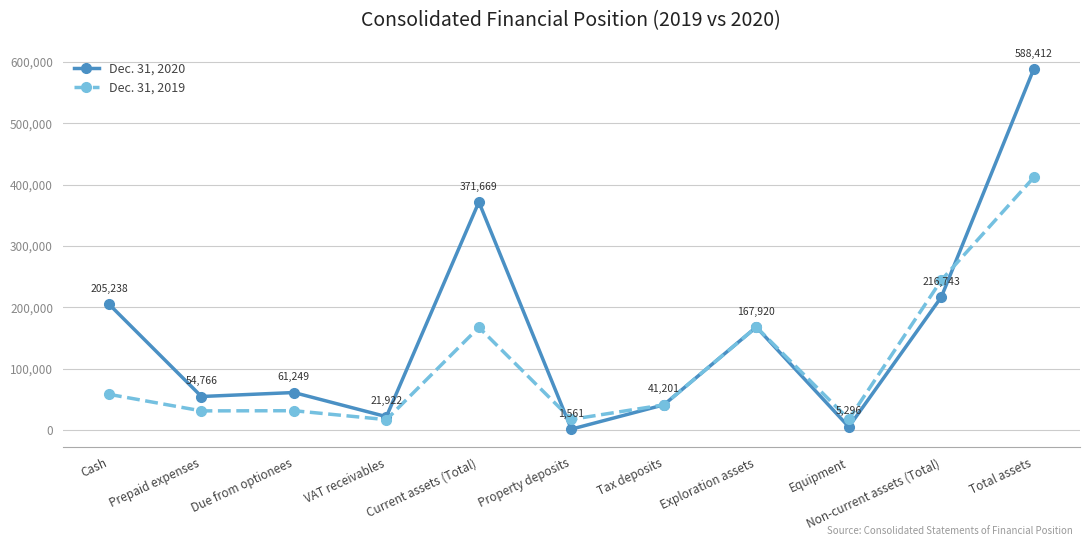

Reading left to right, what are all the values shown in this chart?

Dec. 31, 2020: 205238	54766	61249	21922	371669	1561	41201	167920	5296	216743	588412
Dec. 31, 2019: 58343	31334	31622	17042	167437	17500	41201	167921	17630	244252	411689